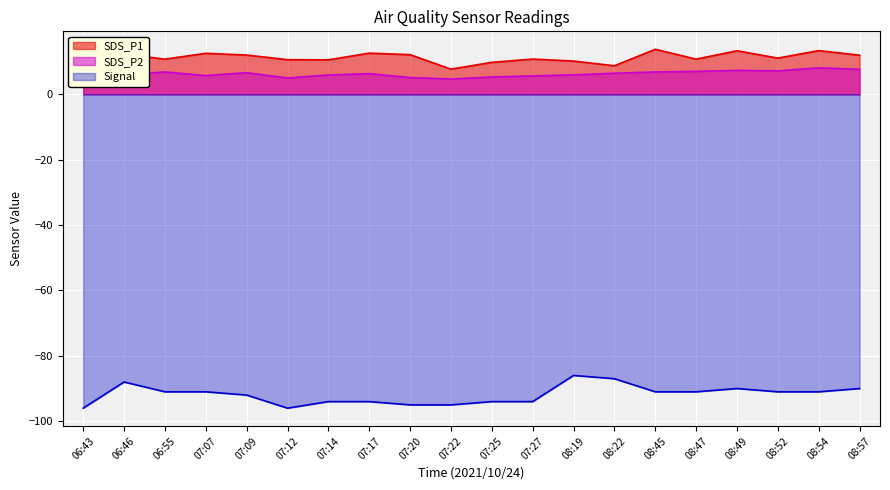

Where is the first local maximum for Signal?

06:46